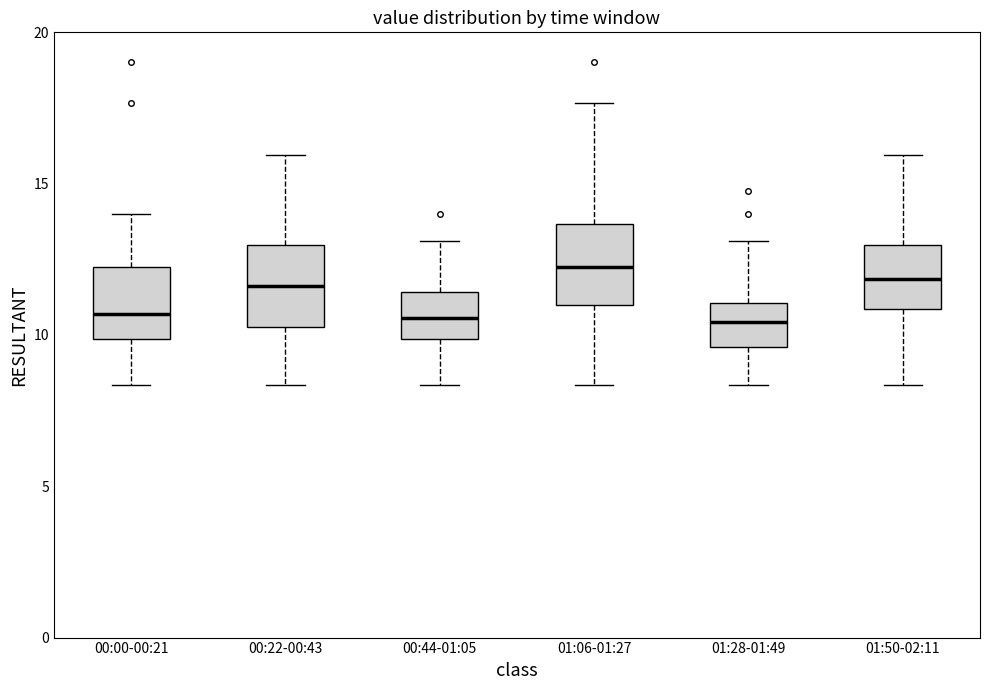

Reading left to right, transcribe this box plot: for each box, give where its median line is, the range the box spans, and where its two whiskers end, as read against the y-axis. The values are not printed on the chart, so give them approximately, as read against the axis.

00:00-00:21: median 10.5, box 10.0 to 12.0, whiskers 8.5 to 14.0
00:22-00:43: median 11.5, box 10.5 to 13.0, whiskers 8.5 to 16.0
00:44-01:05: median 10.5, box 10.0 to 11.5, whiskers 8.5 to 13.0
01:06-01:27: median 12.5, box 11.0 to 13.5, whiskers 8.5 to 17.5
01:28-01:49: median 10.5, box 9.5 to 11.0, whiskers 8.5 to 13.0
01:50-02:11: median 12.0, box 11.0 to 13.0, whiskers 8.5 to 16.0